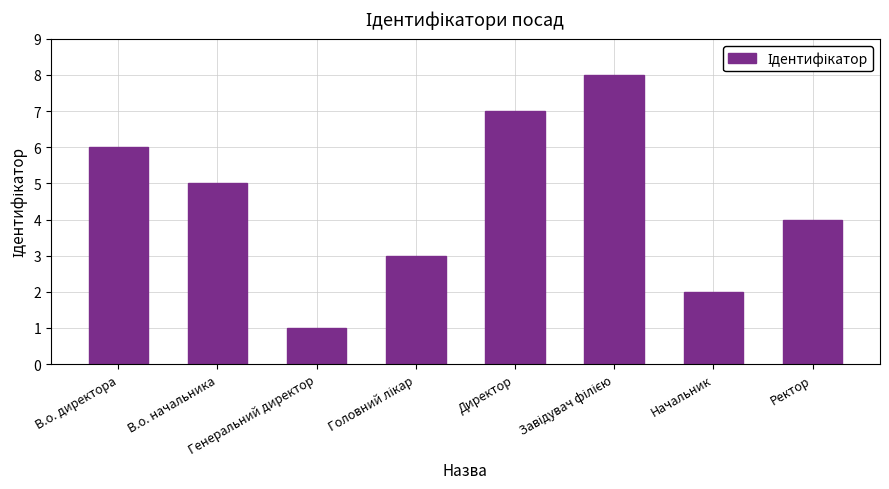

How many values are between 3 and 7?

5